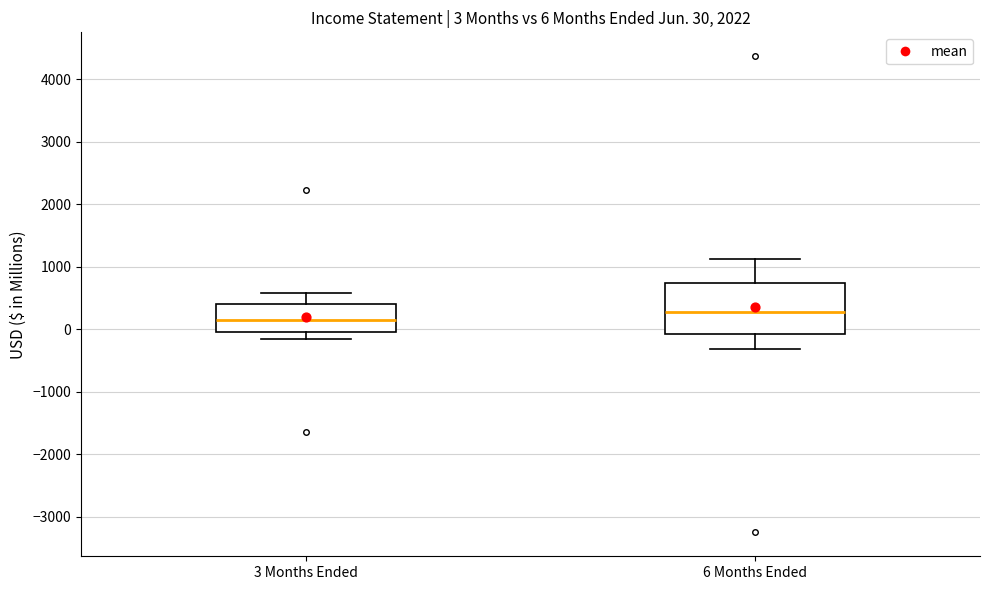

Comparing the boxes themselves (not the whiskers), which one is the tallest?

6 Months Ended